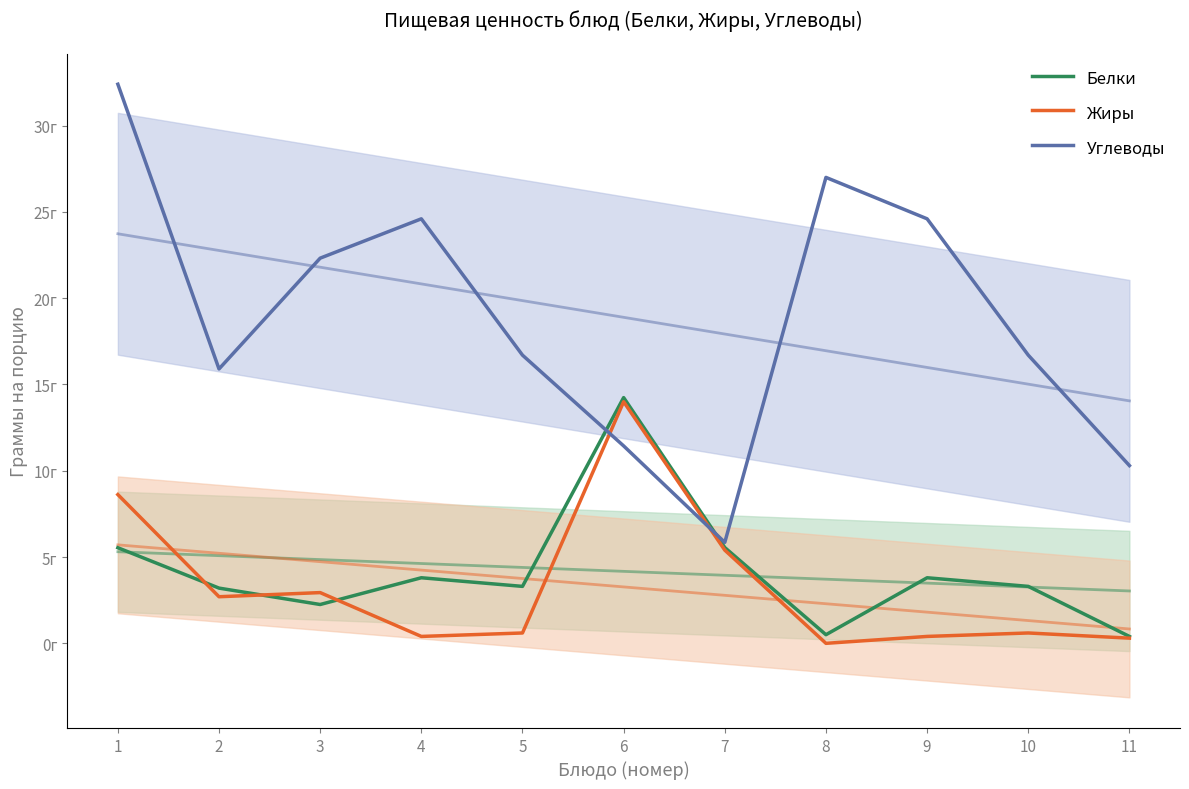

Is it true that Жиры equals 5.4 at 7?

True